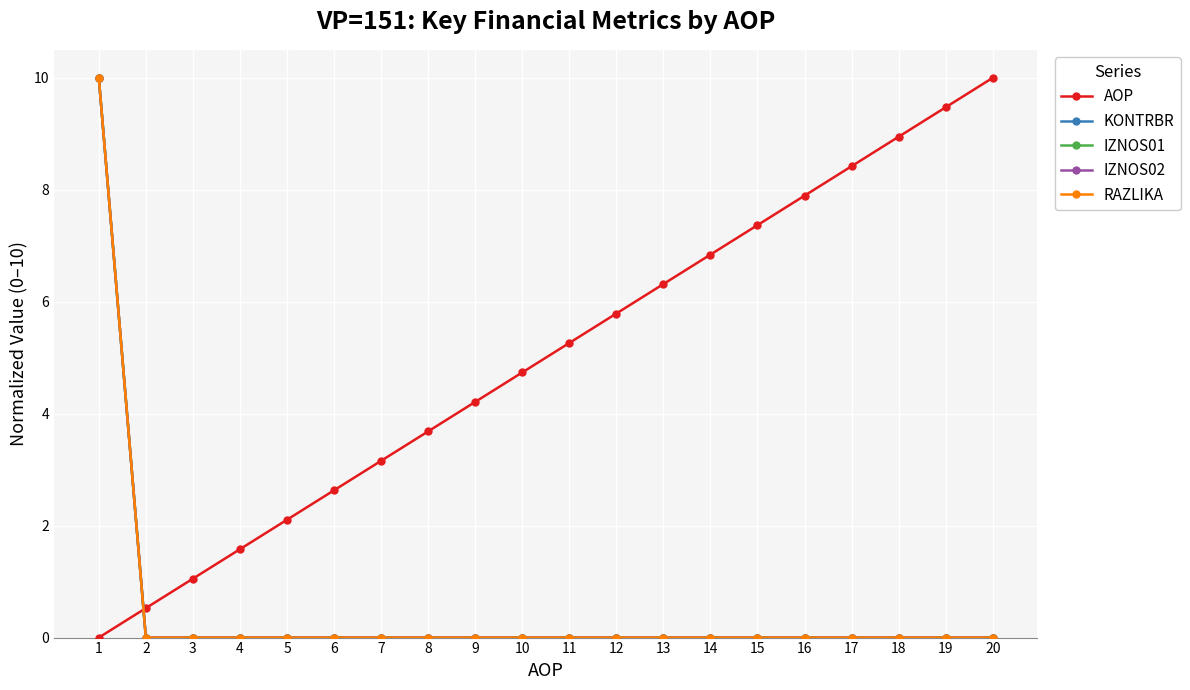

Does the chart have visible grid lines?

Yes